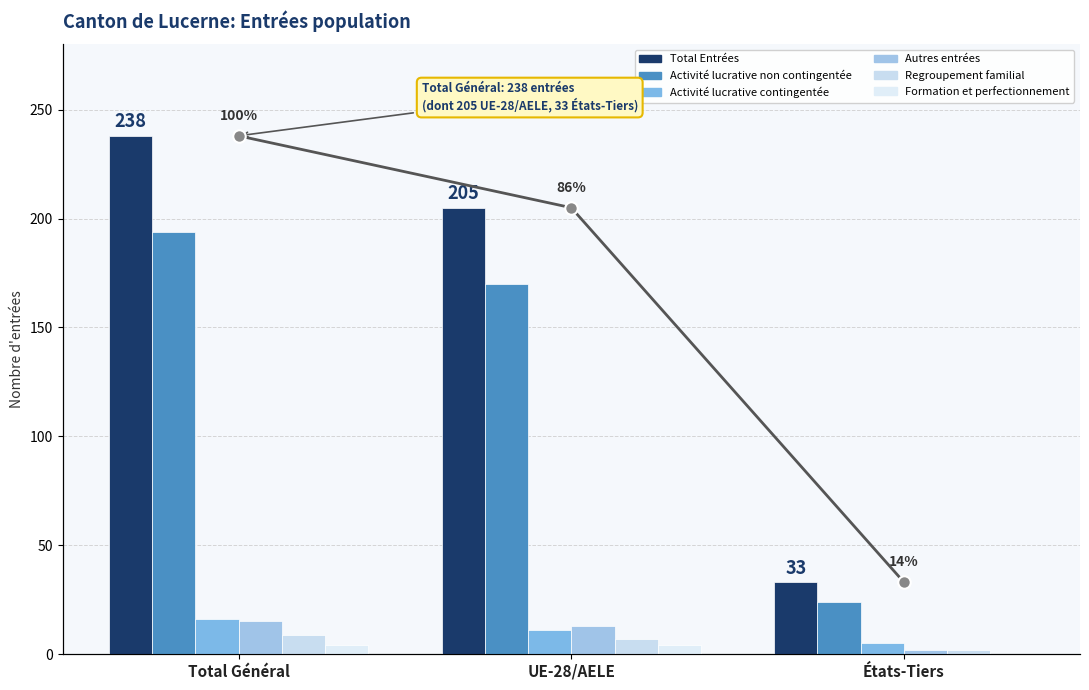

Count the number of data series in this chart.

6